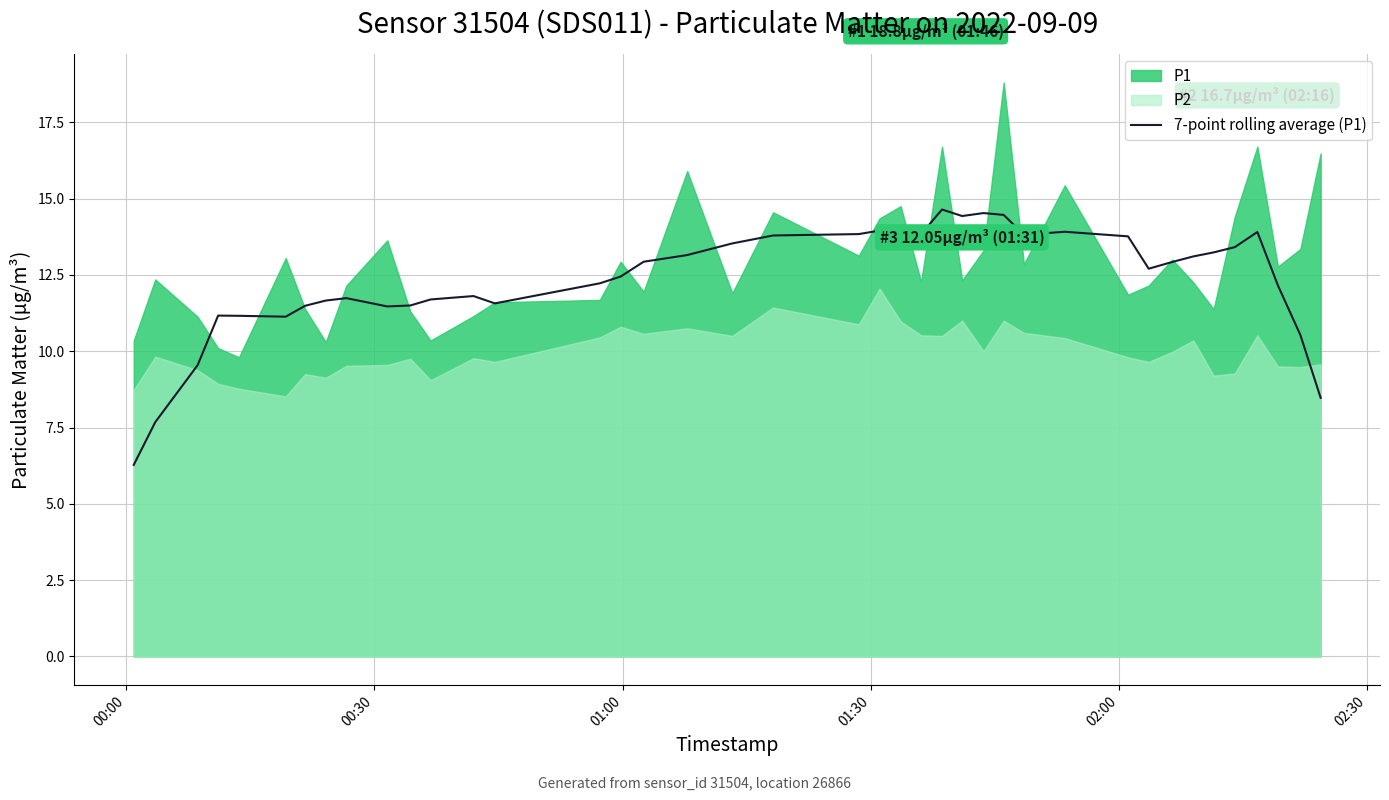

What is the difference between the maximum and second lowest values?

7.0